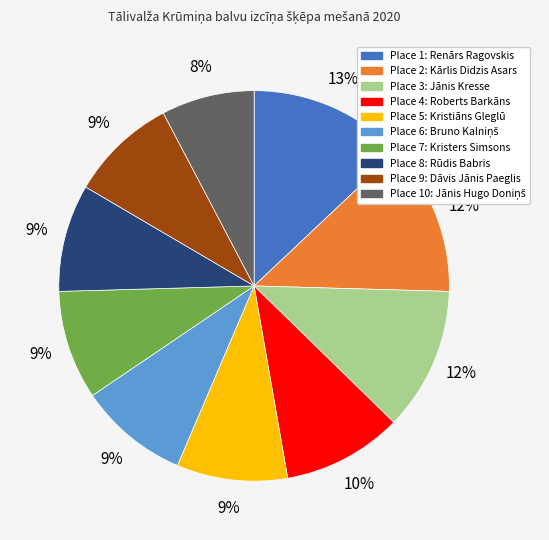

To the nearest percent, what is the average slice percentage?

10%